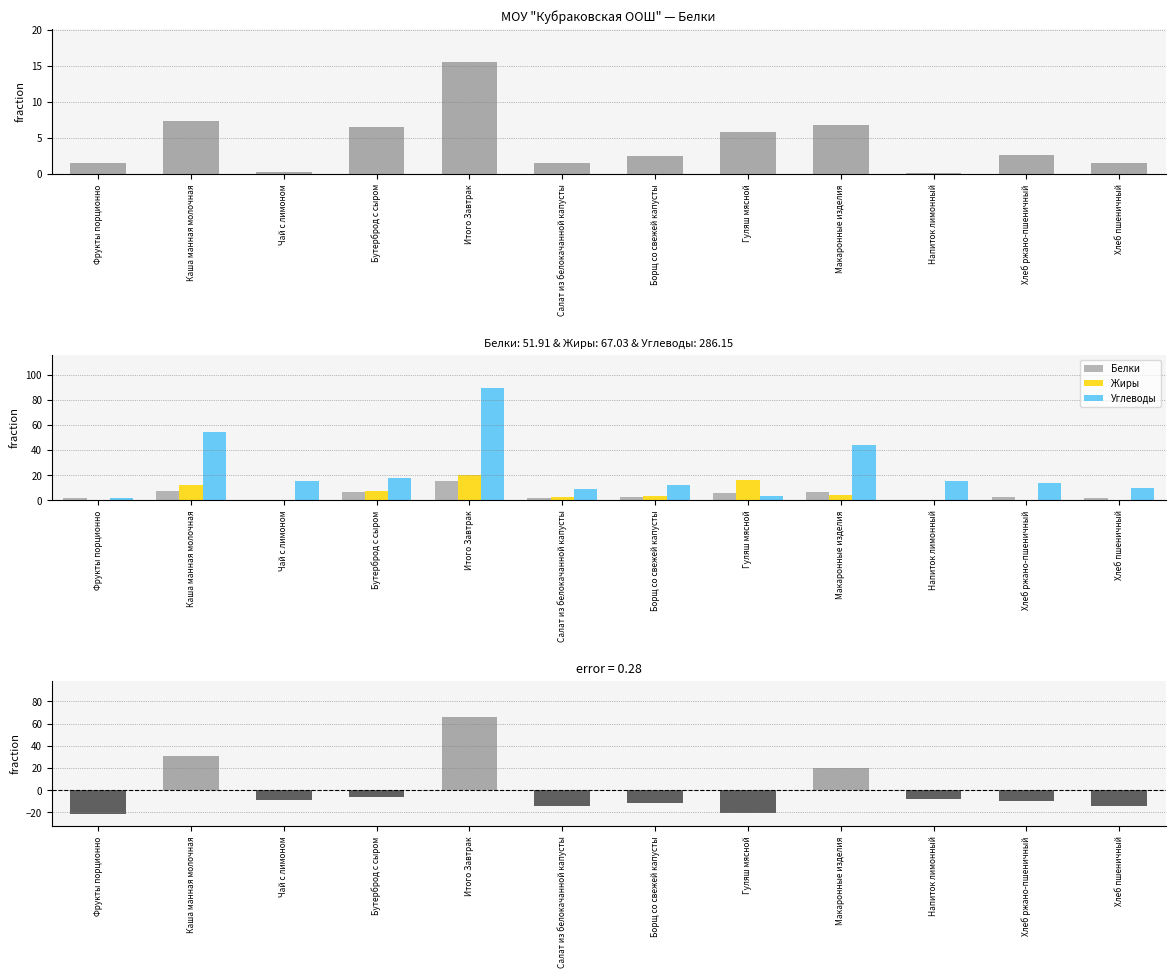

Reading left to right, extract all data points from this chart.

Белки: 1.5	7.3	0.3	6.5	15.5	1.5	2.4	5.9	6.8	0.1	2.6	1.5
Жиры: 0.5	12.5	0.1	7.3	20.3	2.2	3.1	16.3	4.1	0.0	0.5	0.2
Углеводы: 2.1	54.3	15.2	17.8	89.4	9.3	12.0	3.1	43.7	15.7	13.7	9.8
Углеводы (отклонение): -21.7	30.5	-8.6	-6.1	65.5	-14.5	-11.8	-20.8	19.9	-8.1	-10.2	-14.0